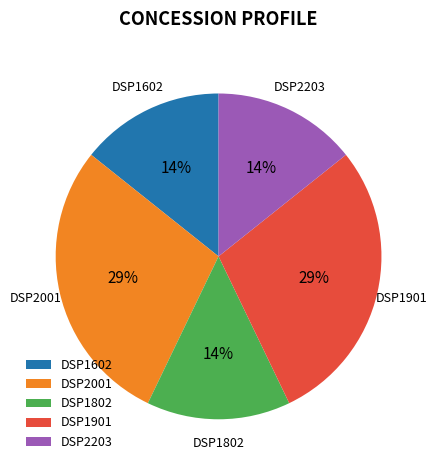

To the nearest percent, what portion does DSP1901 represent?

29%